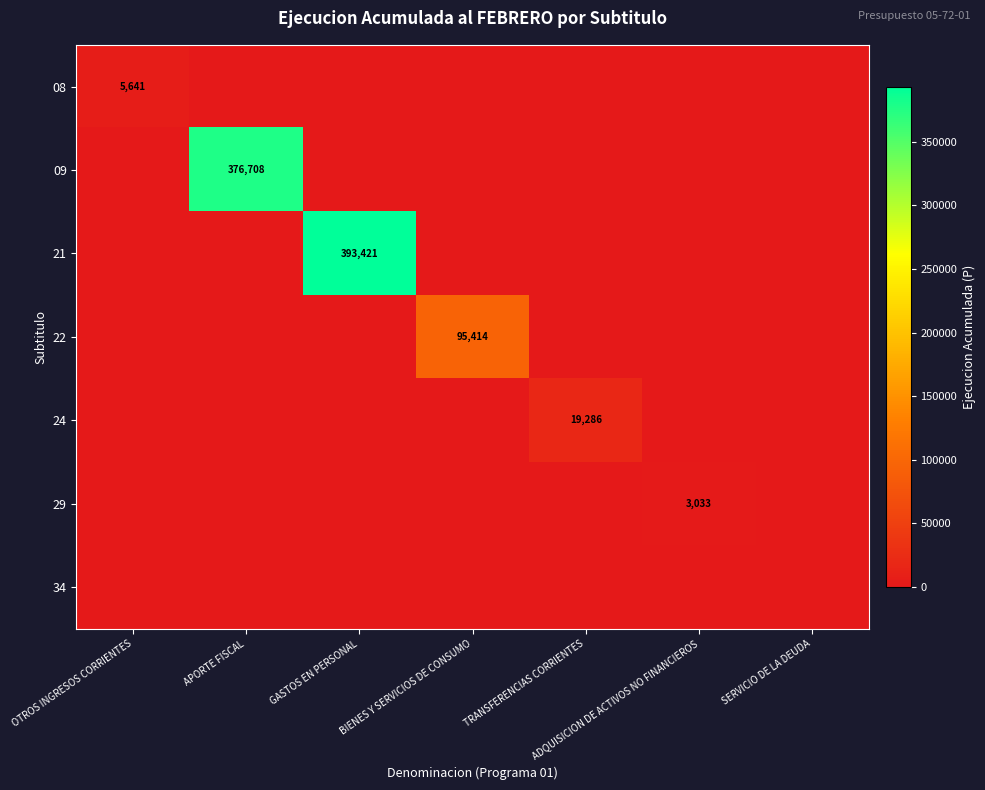

Rank the series at APORTE FISCAL from highest to lowest value.

09, 08, 21, 22, 24, 29, 34